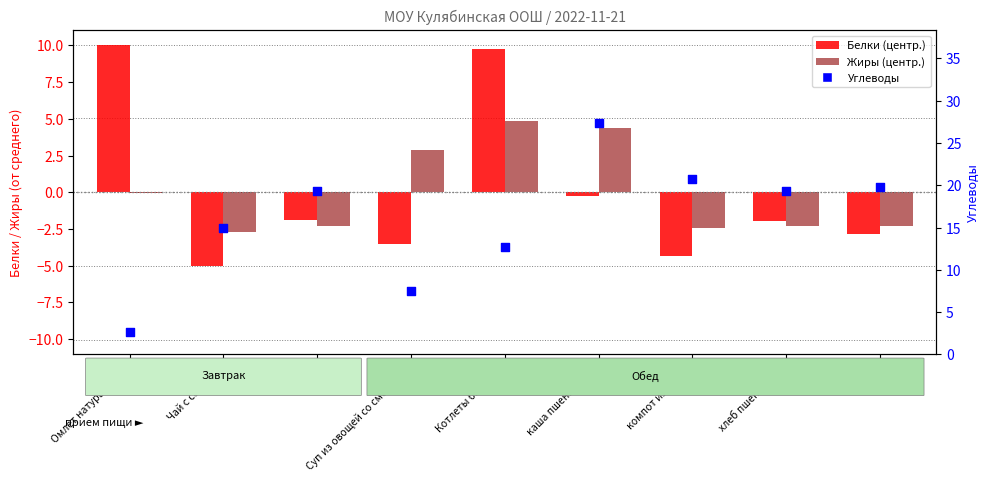

What are all the series names shown in the legend?

Белки (центр.), Жиры (центр.), Углеводы